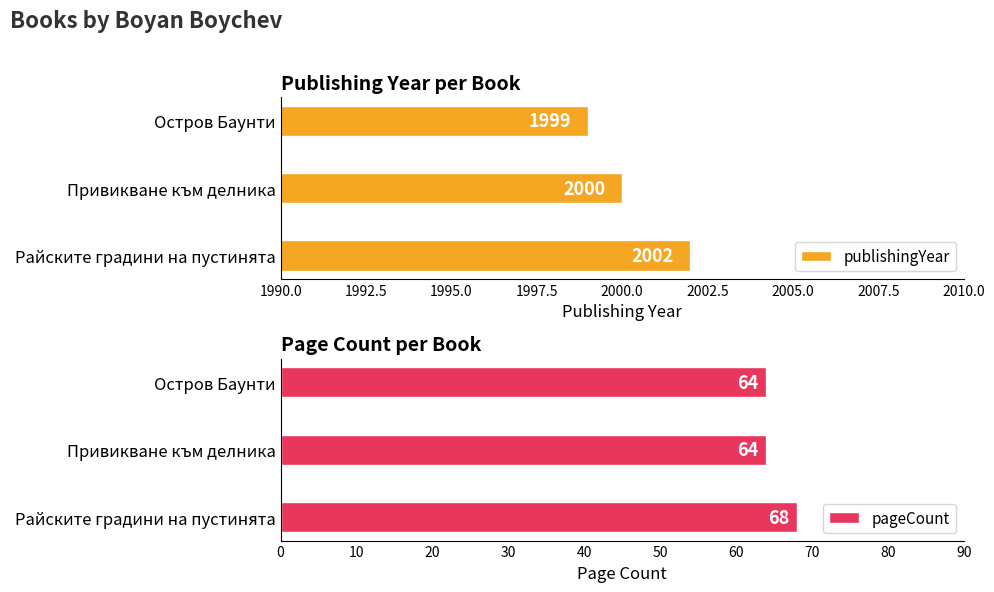

Which series has the largest range (max minus min)?

pageCount